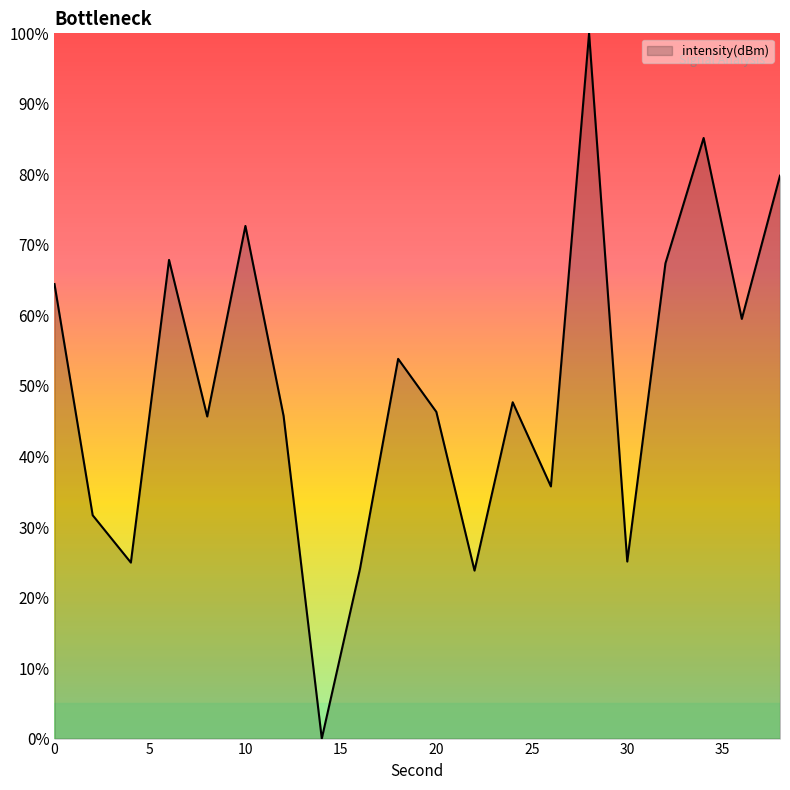

What is the maximum value shown in the chart?

100.0